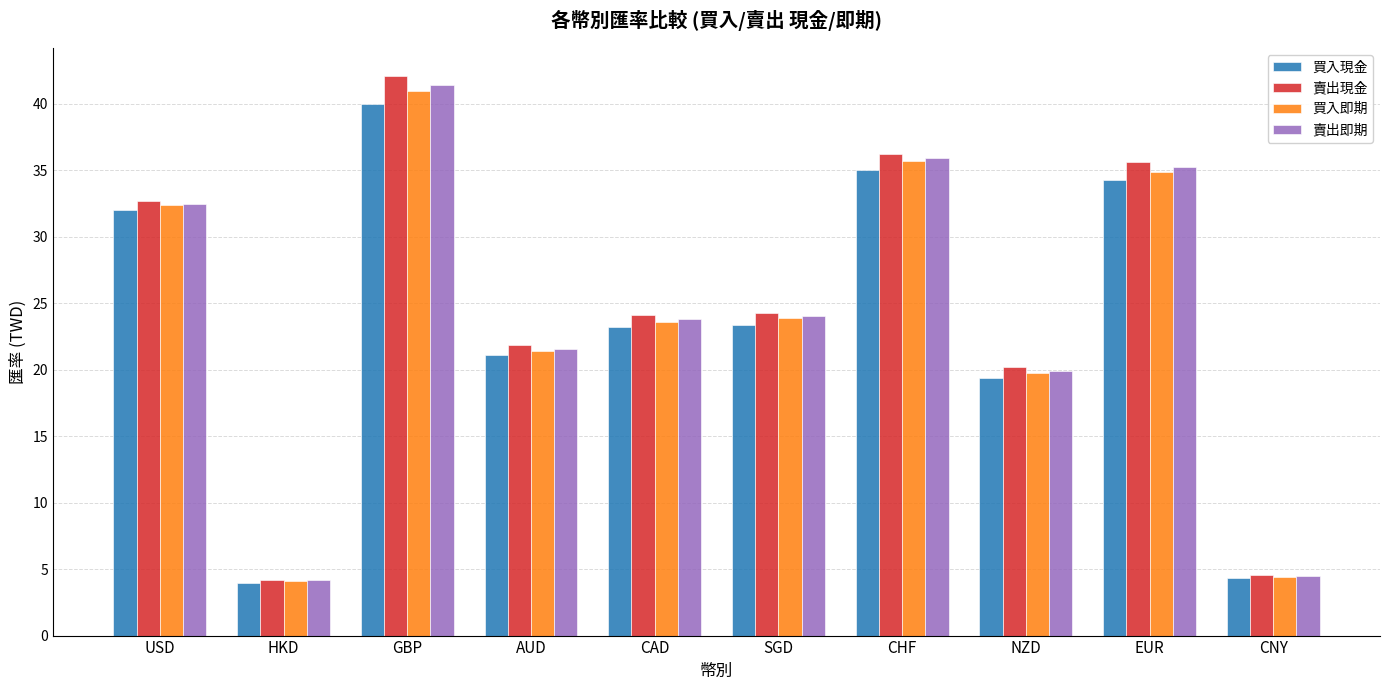

Are the bars horizontal?

No